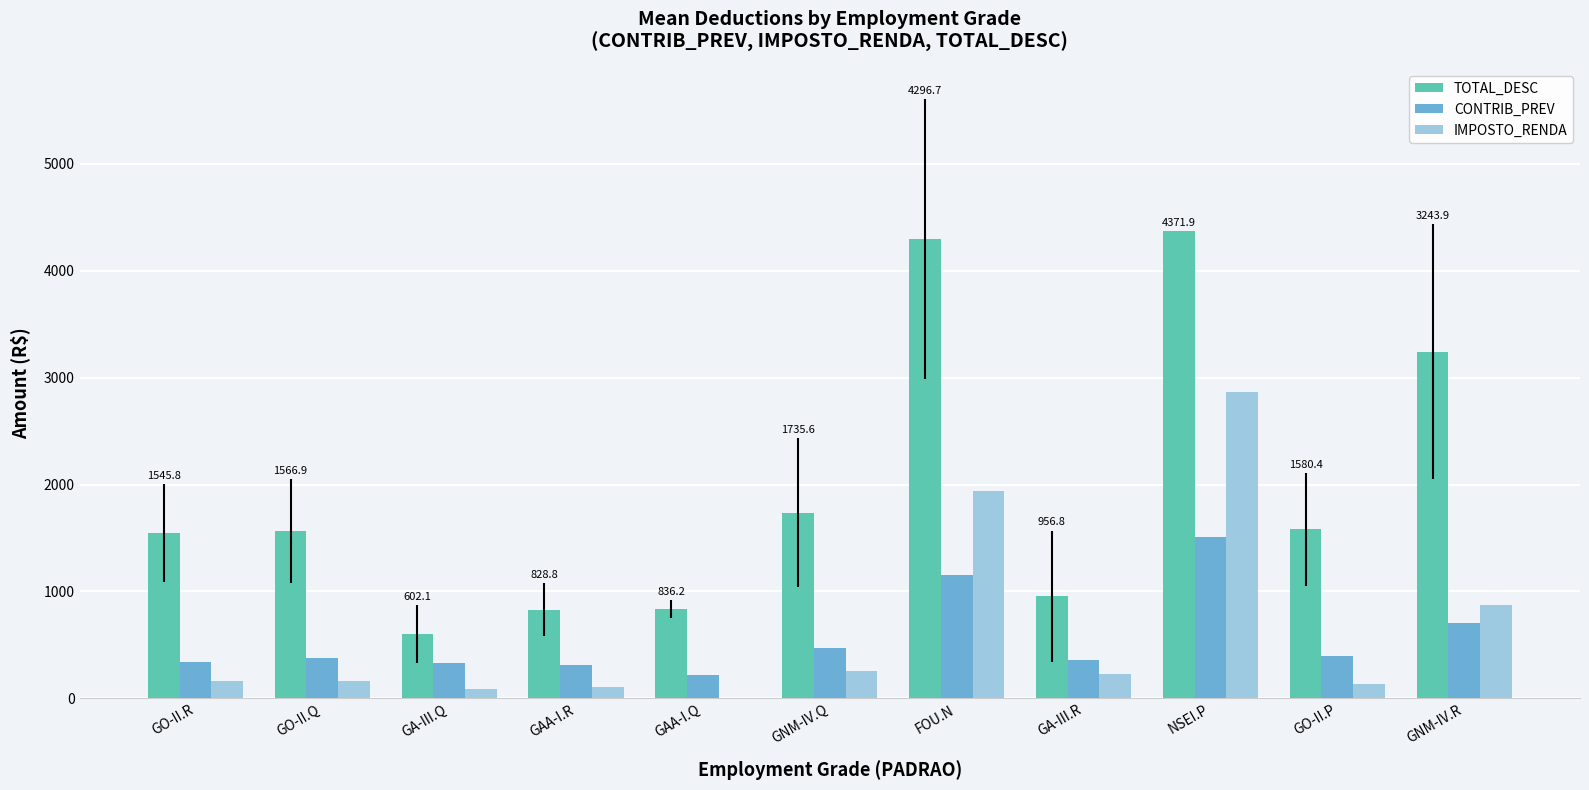

Are the bars grouped side by side (vs. stacked)?

Yes